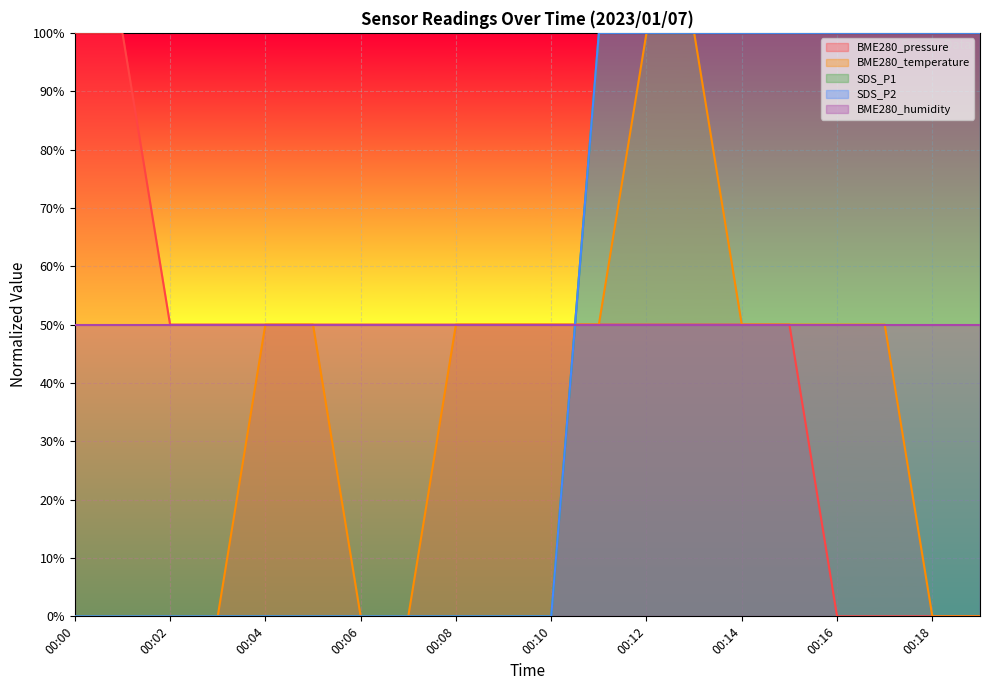

How many intersections are there between BME280_temperature and SDS_P2?

1